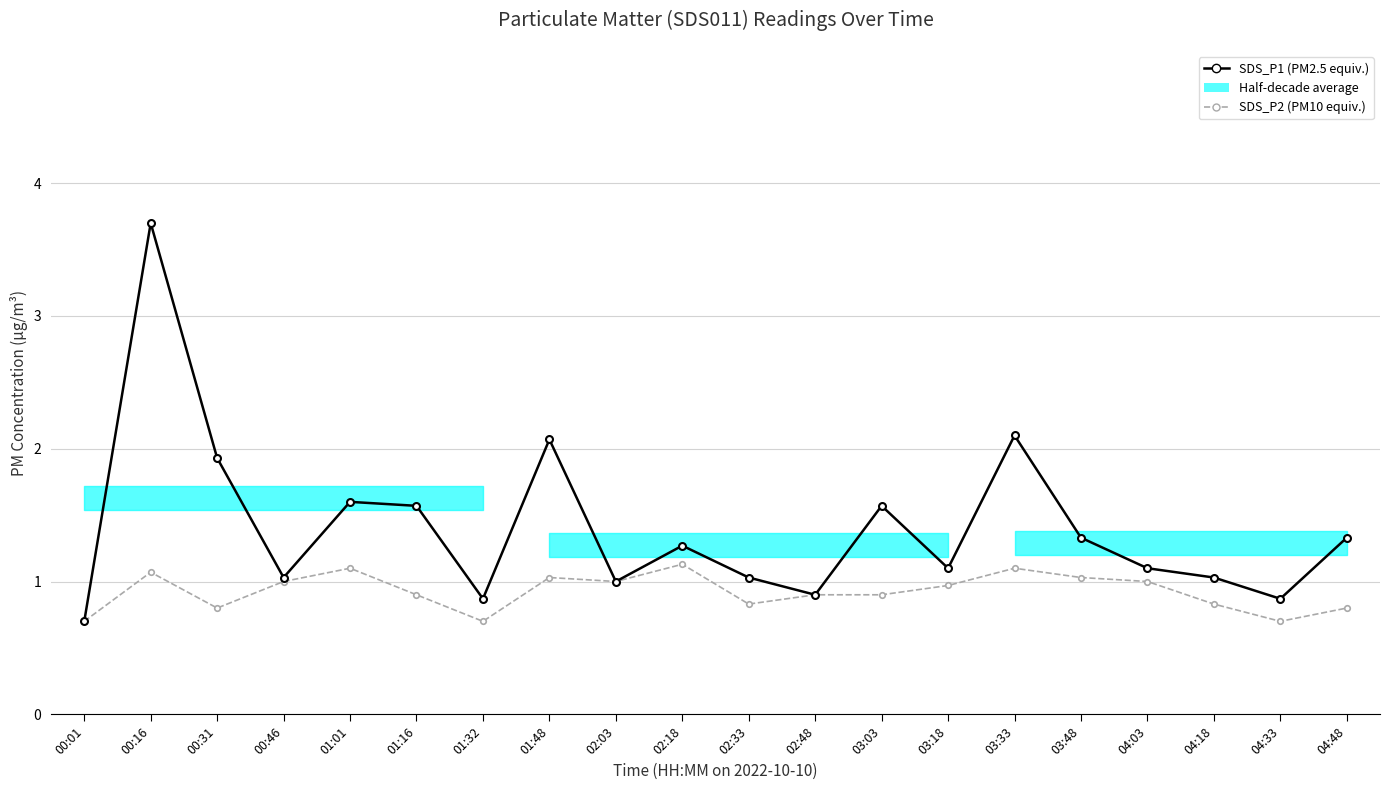

Reading left to right, what are all the values shown in this chart?

SDS_P1 (PM2.5 equiv.): 00:01=0.7	00:16=3.7	00:31=1.9	00:46=1.0	01:01=1.6	01:16=1.6	01:32=0.9	01:48=2.1	02:03=1.0	02:18=1.3	02:33=1.0	02:48=0.9	03:03=1.6	03:18=1.1	03:33=2.1	03:48=1.3	04:03=1.1	04:18=1.0	04:33=0.9	04:48=1.3
SDS_P2 (PM10 equiv.): 00:01=0.7	00:16=1.1	00:31=0.8	00:46=1.0	01:01=1.1	01:16=0.9	01:32=0.7	01:48=1.0	02:03=1.0	02:18=1.1	02:33=0.8	02:48=0.9	03:03=0.9	03:18=1.0	03:33=1.1	03:48=1.0	04:03=1.0	04:18=0.8	04:33=0.7	04:48=0.8